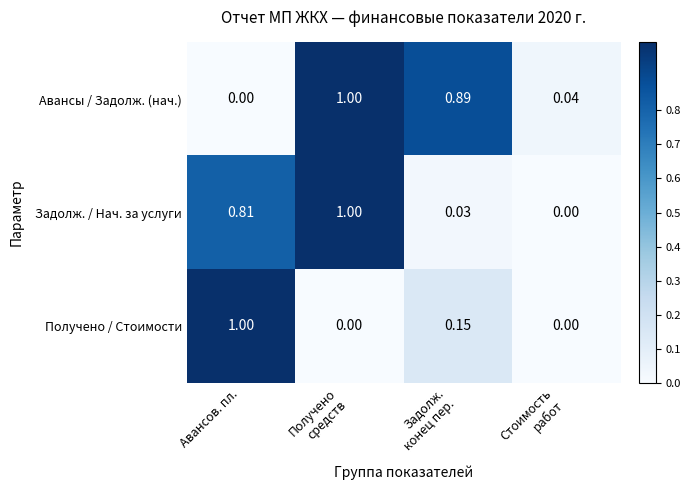

Which series has the largest total across all categories?

Авансы / Задолж. (нач.)